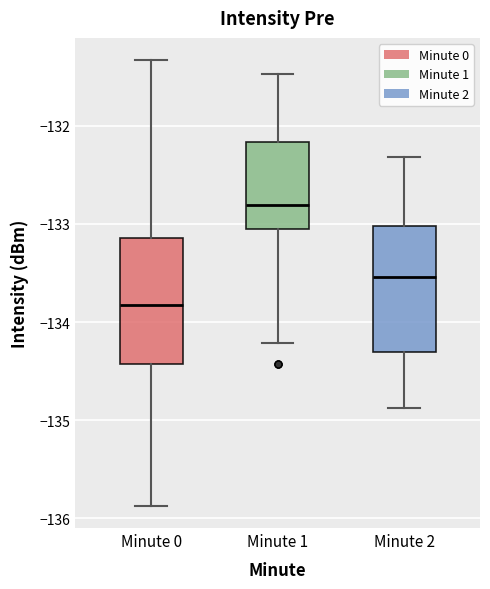

Reading left to right, transcribe this box plot: for each box, give where its median line is, the range the box spans, and where its two whiskers end, as read against the y-axis. The values are not printed on the chart, so give them approximately, as read against the axis.

Minute 0: median -133.8, box -134.4 to -133.1, whiskers -135.9 to -131.3
Minute 1: median -132.8, box -133.0 to -132.2, whiskers -134.2 to -131.5
Minute 2: median -133.5, box -134.3 to -133.0, whiskers -134.9 to -132.3